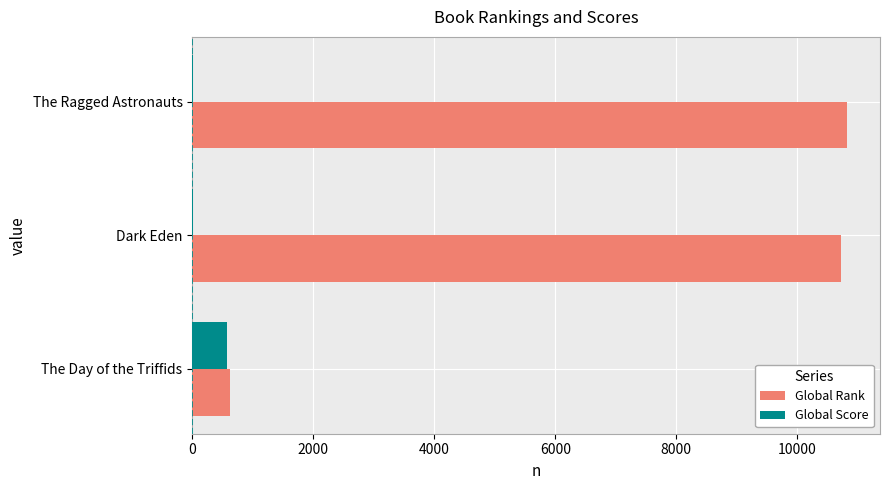

What is the sum of all Global Score values?

592